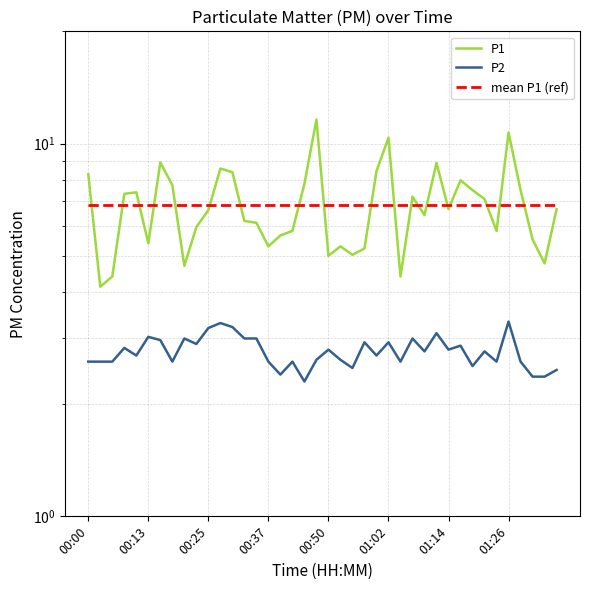

What is the value of the P1 point at the 4th from the left?

7.3